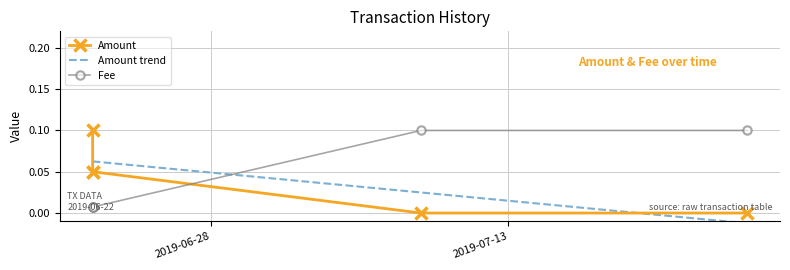

How many values in the Amount series exceed 0?

3